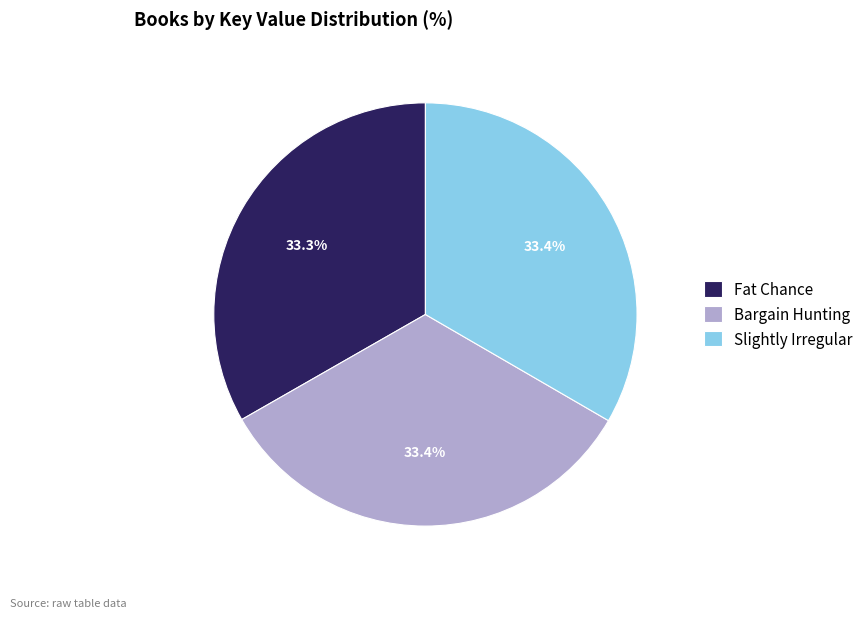

Do Bargain Hunting and Fat Chance together represent more than half of the pie?

Yes